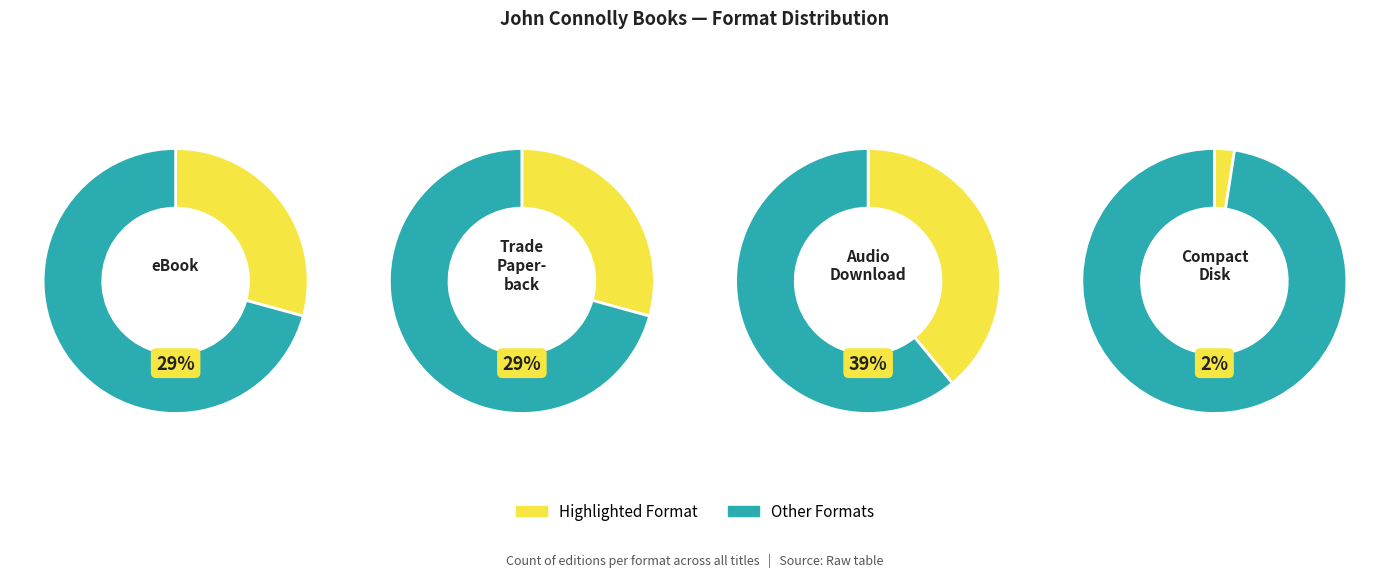

How many slices are in this pie chart?

4